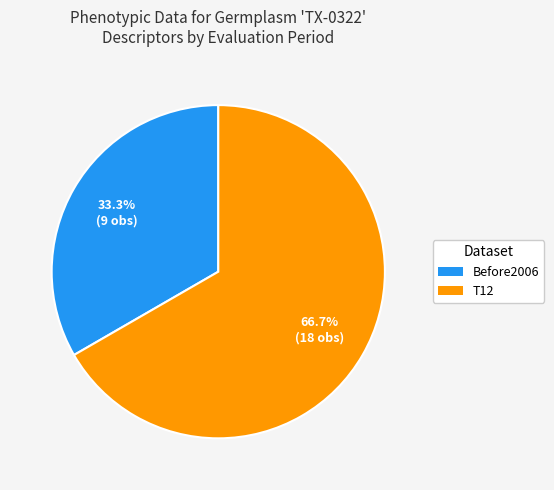

Is it true that T12 is 54% of the pie?

False